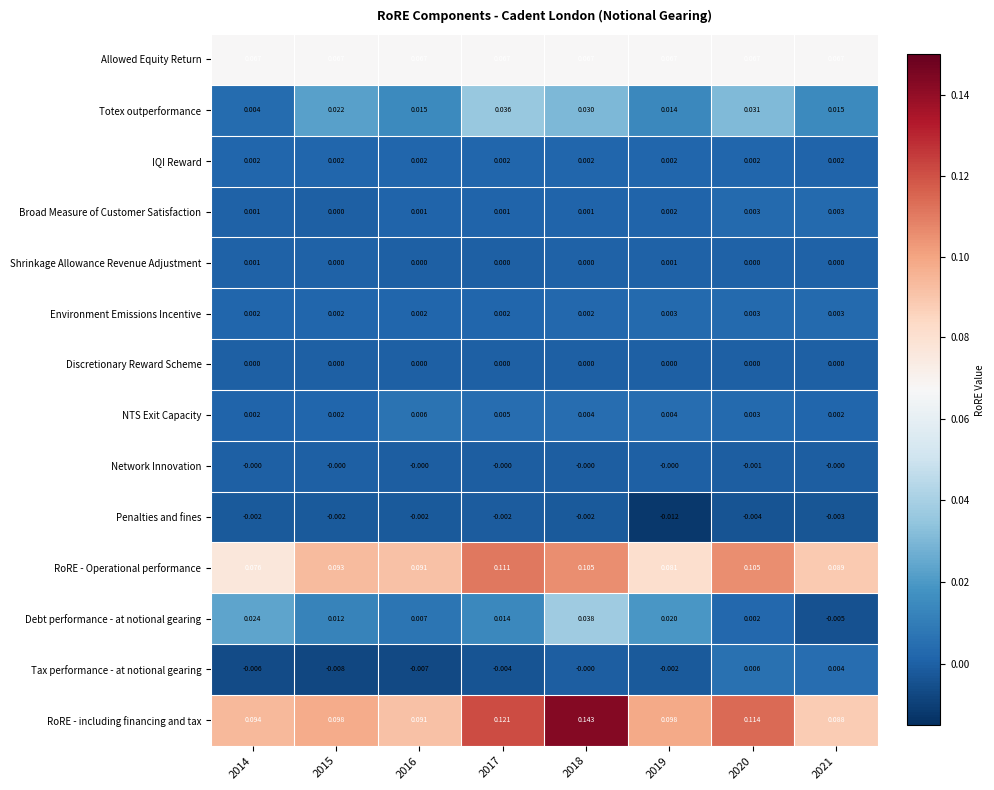

Is the value of NTS Exit Capacity at 2015 greater than the value of Tax performance - at notional gearing at 2017?

Yes